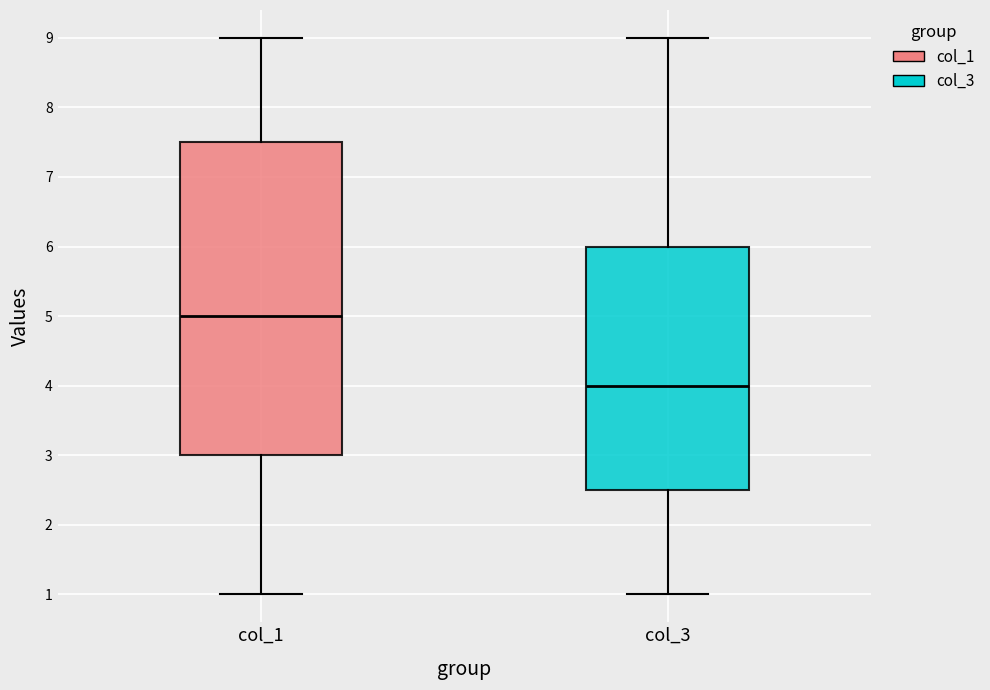

Where is the lower edge of the box for col_1 on the y-axis? The values are not printed on the chart, so give them approximately, as read against the axis.

3.0